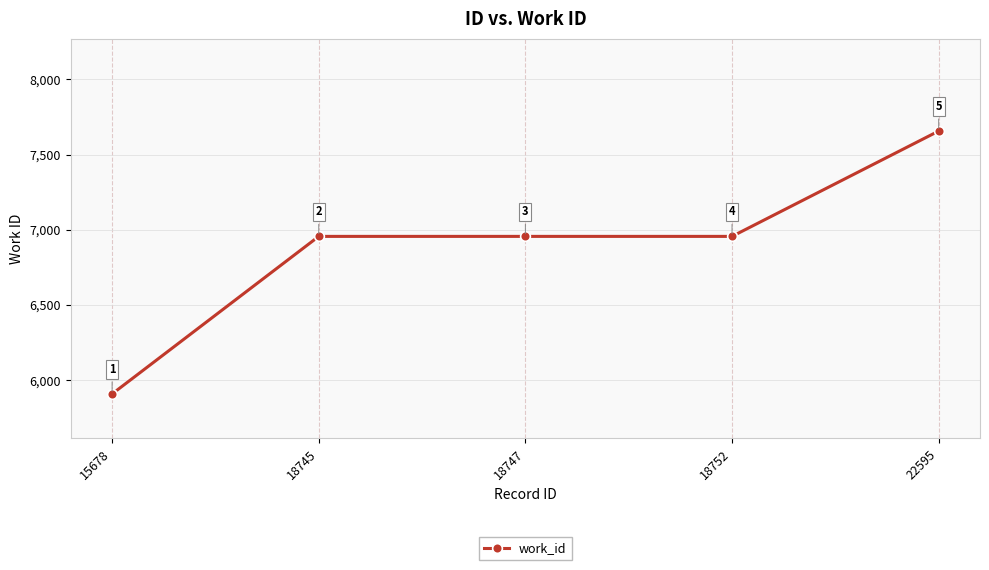

Reading left to right, what are all the values shown in this chart?

5909	6956	6956	6956	7656